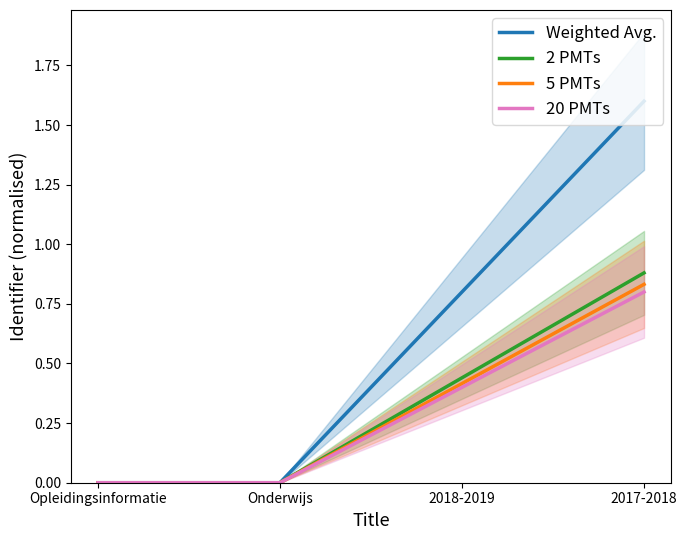

What is the difference between the Weighted Avg. values at 2017-2018 and Opleidingsinformatie?

1.6